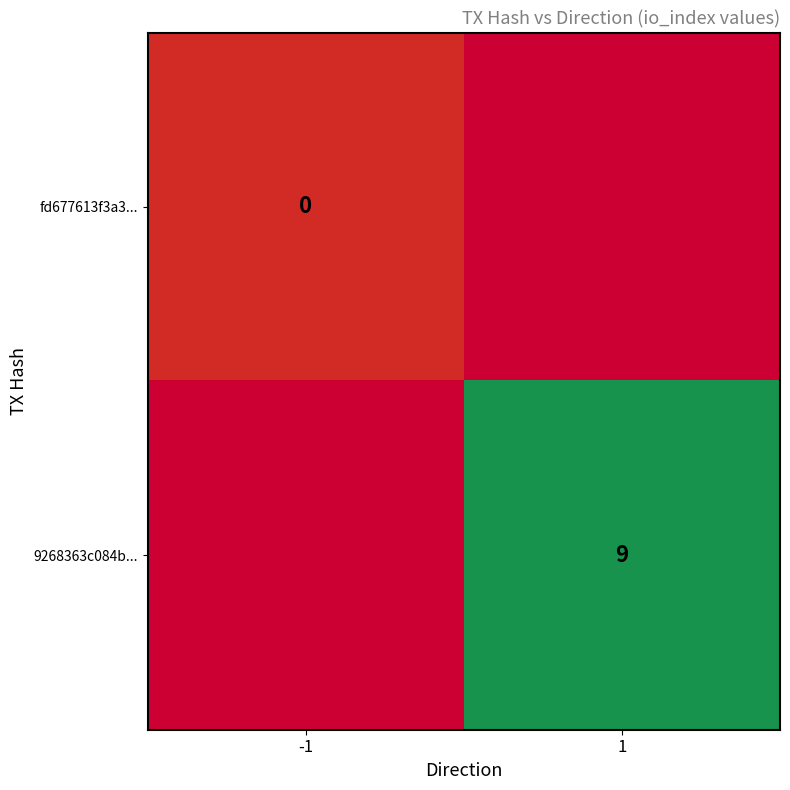

At how many categories does at least one series exceed 1?

1